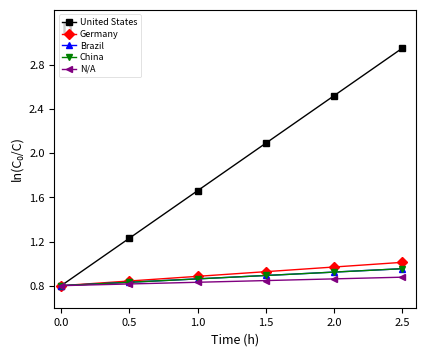

True or false: N/A and United States cross at least once.

False